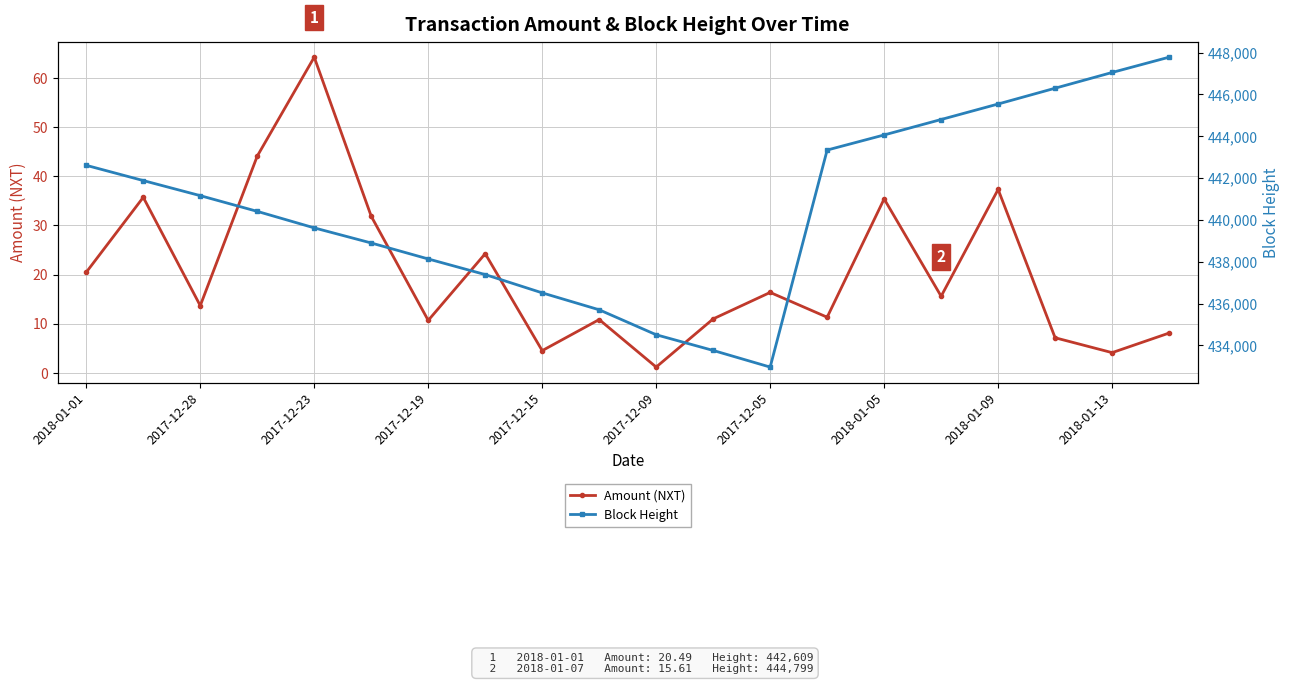

In Amount (NXT), how many points are higher than both neighbors (excluding endpoints)?

7